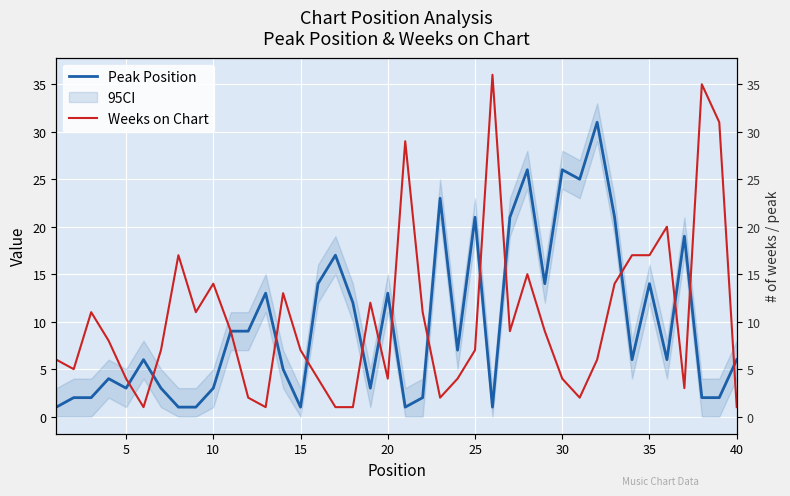

Is this an area chart (filled region under the line)?

No